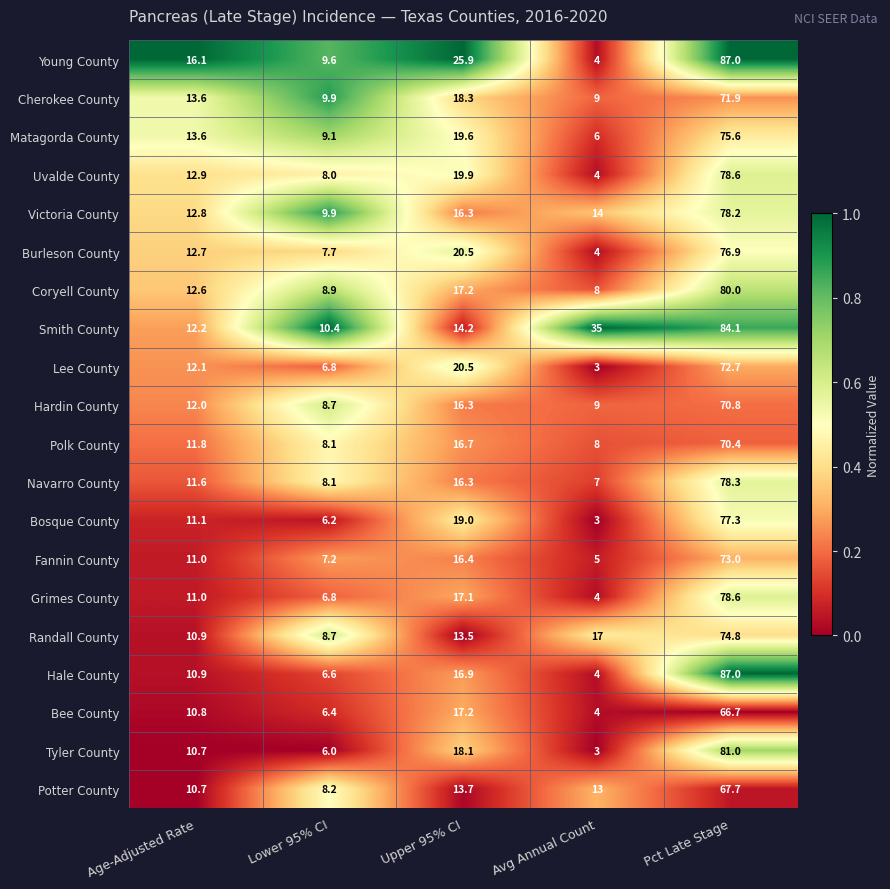

What is the total value across all series at Lower 95% CI?

161.3